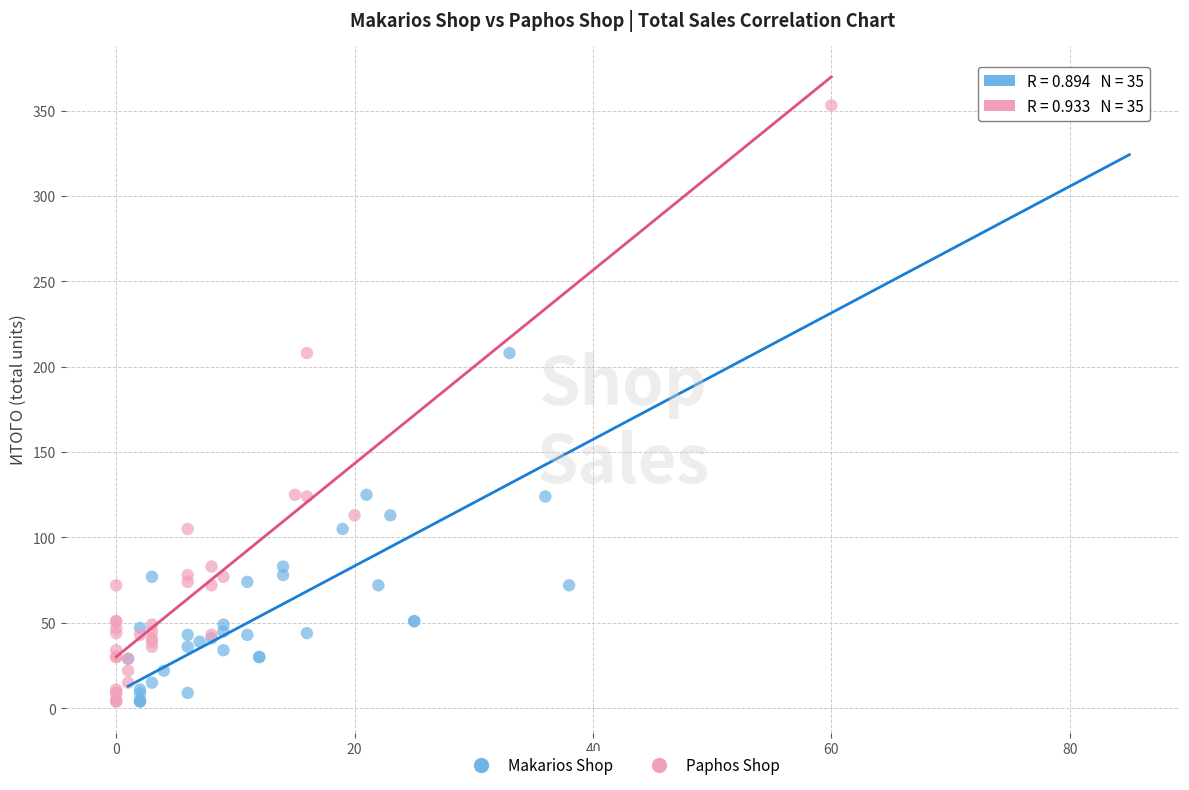

What are all the series names shown in the legend?

Makarios Shop, Paphos Shop